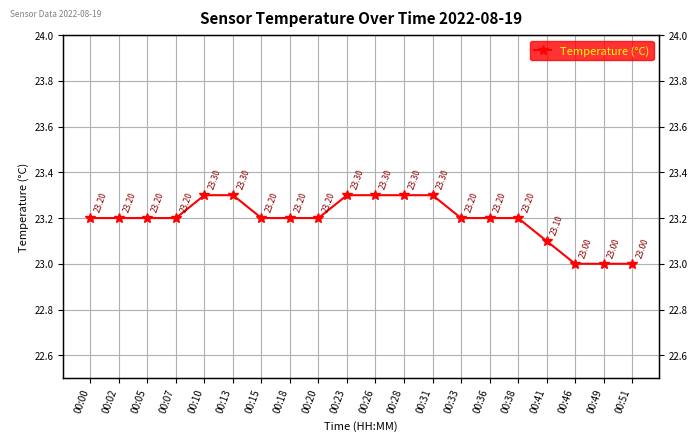

Reading right to left, what are all the values shown in this chart?

00:51=23.0	00:49=23.0	00:46=23.0	00:41=23.1	00:38=23.2	00:36=23.2	00:33=23.2	00:31=23.3	00:28=23.3	00:26=23.3	00:23=23.3	00:20=23.2	00:18=23.2	00:15=23.2	00:13=23.3	00:10=23.3	00:07=23.2	00:05=23.2	00:02=23.2	00:00=23.2